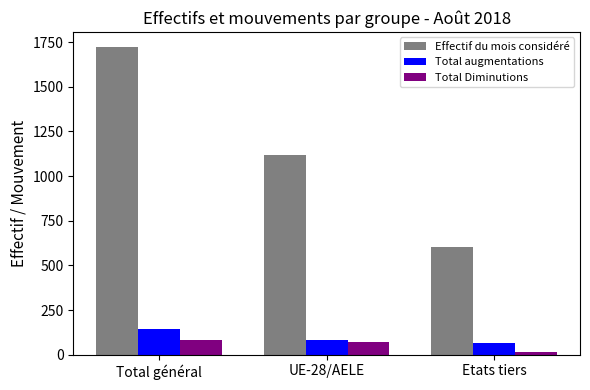

What is the label of the 3rd bar from the right?

Total général